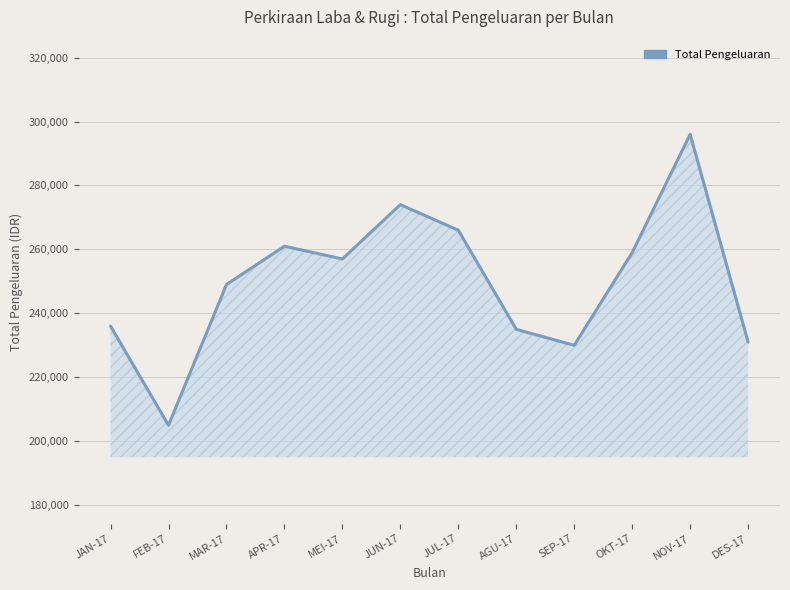

Reading right to left, transcribe all the data shown in this chart.

231000	296000	259000	230000	235000	266000	274000	257000	261000	249000	205000	236000